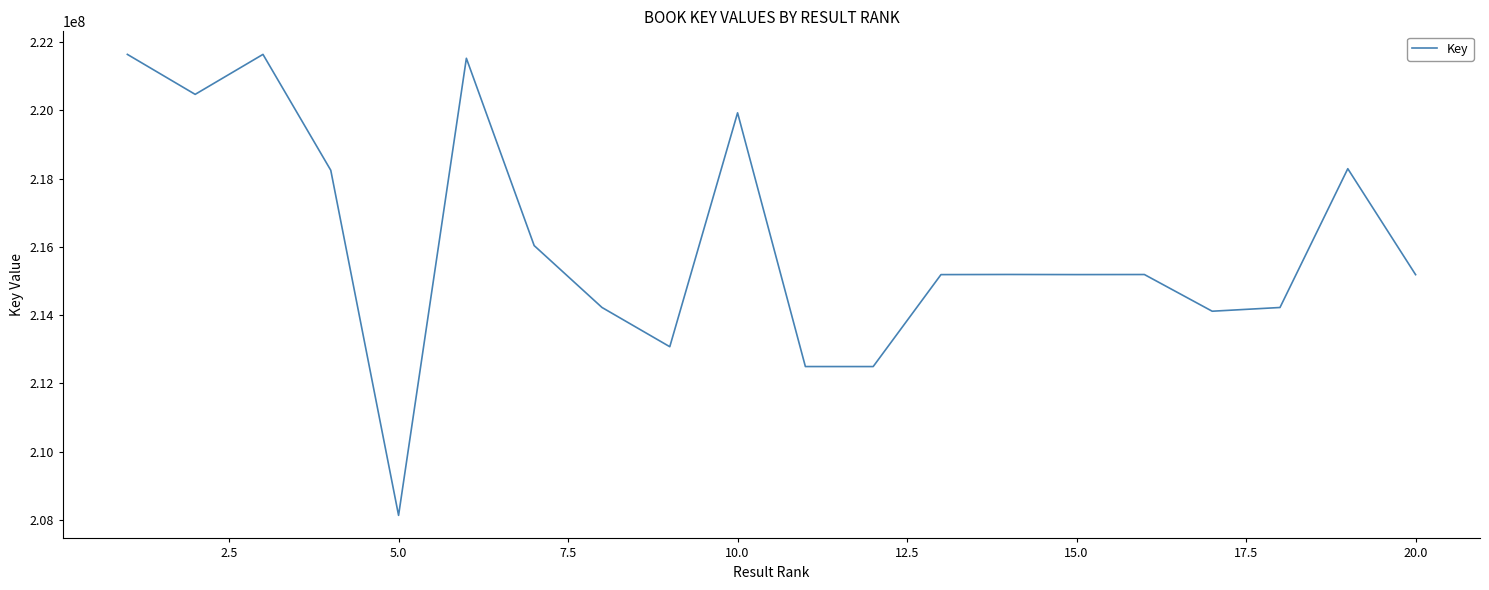

What is the difference between the maximum and minimum values?

13504584